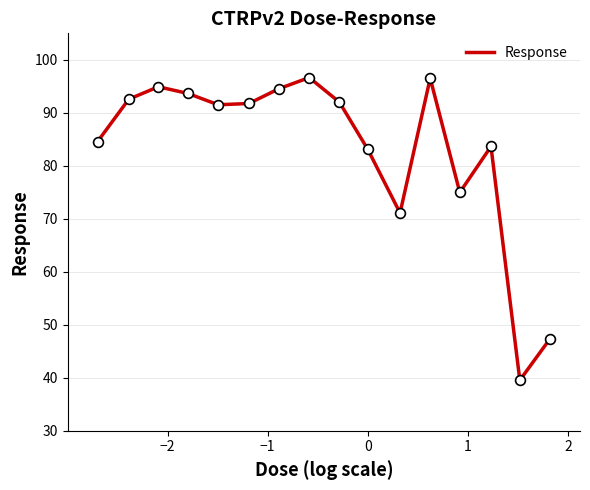

What is the smallest value displayed?

39.5